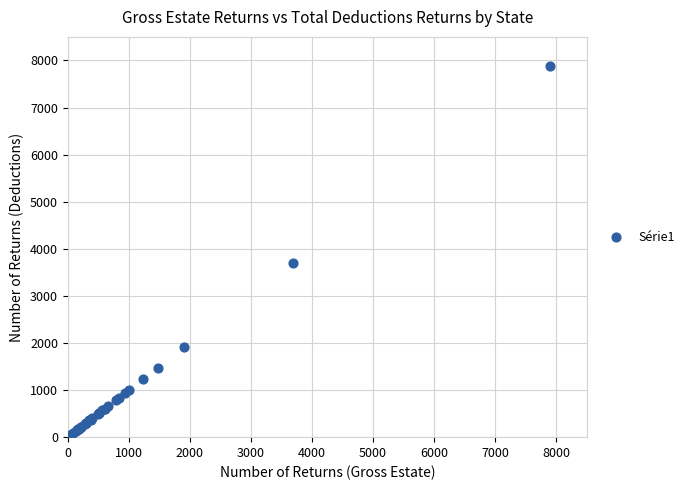

What Y value in the scatter plot is closest to 3966?

3690